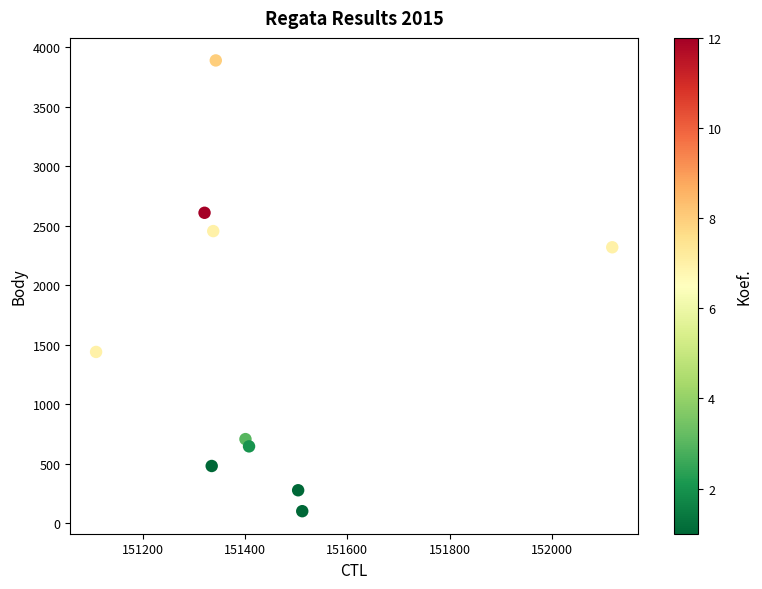

What is the range of X values (max minus min)?

1009